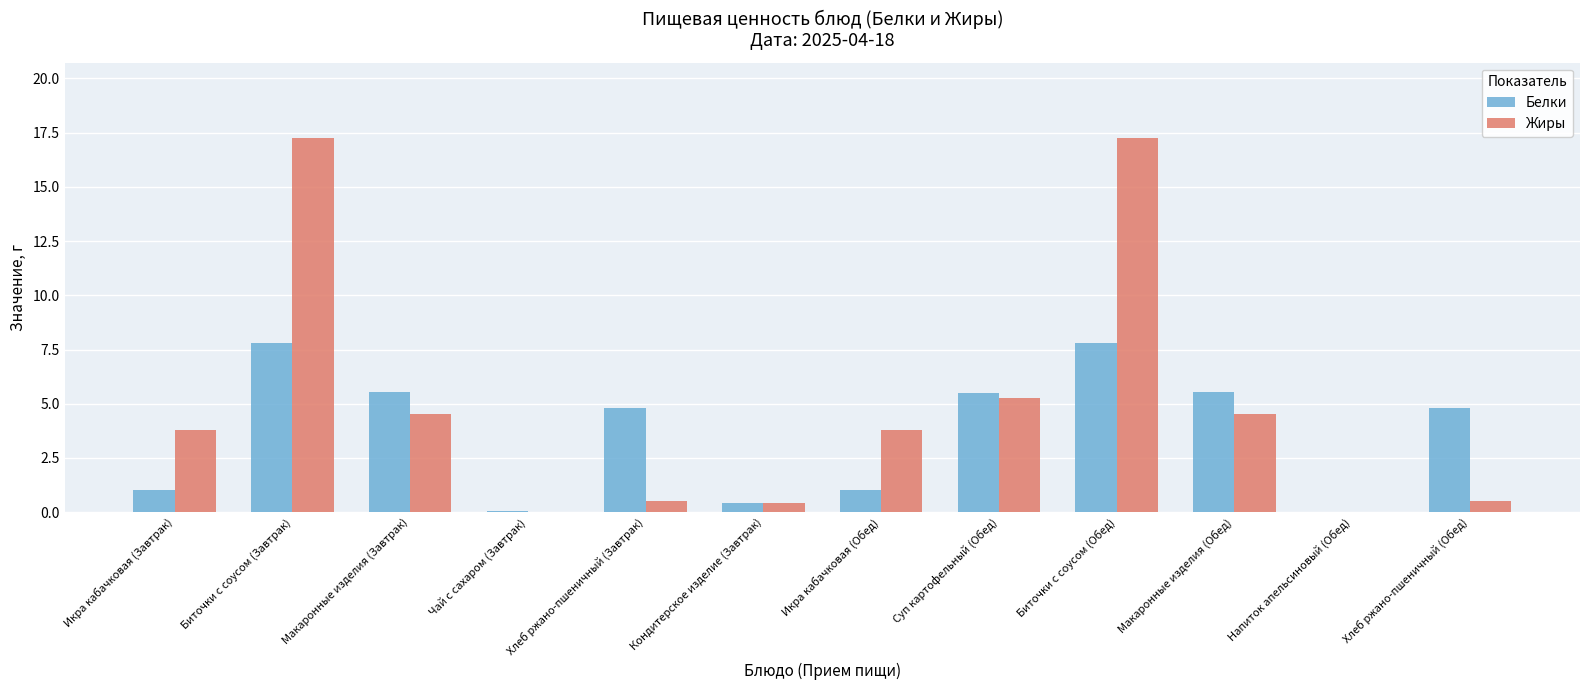

How many data points in Белки are above 4?

7